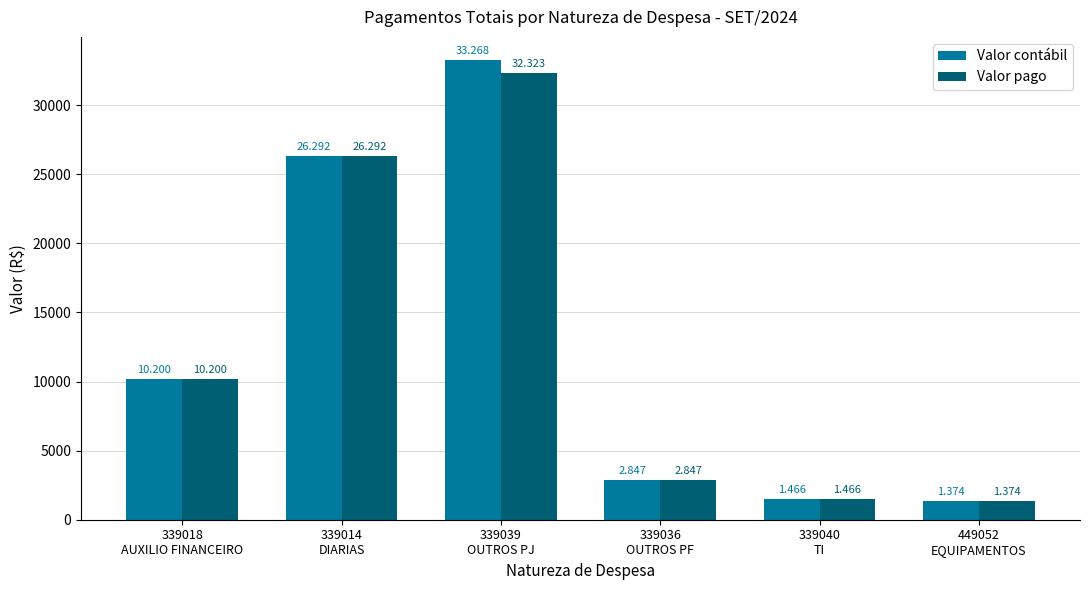

True or false: Valor pago has a value of 2847.5 at 339036
OUTROS PF.

True